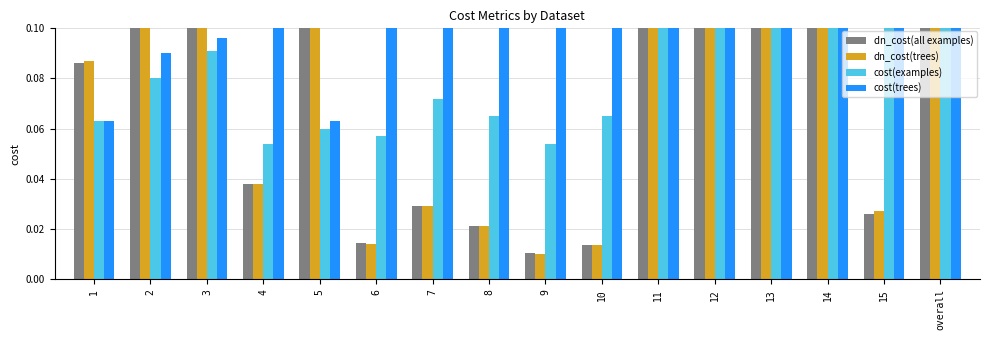

Which category has the lowest value across all series?

9